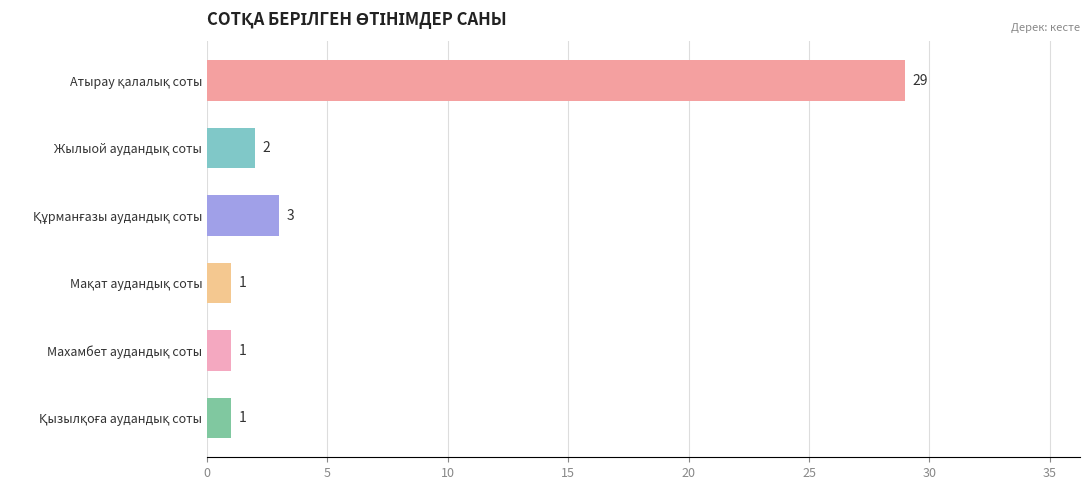

Count the number of categories in the chart.

6